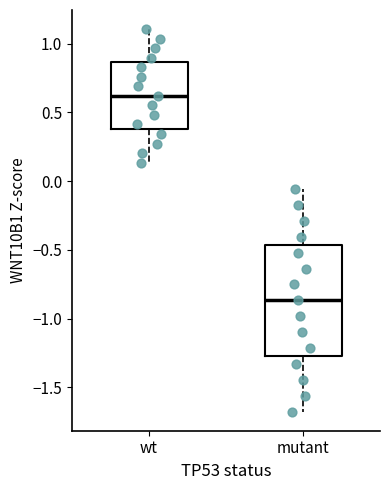

Comparing the boxes themselves (not the whiskers), which one is the tallest?

mutant